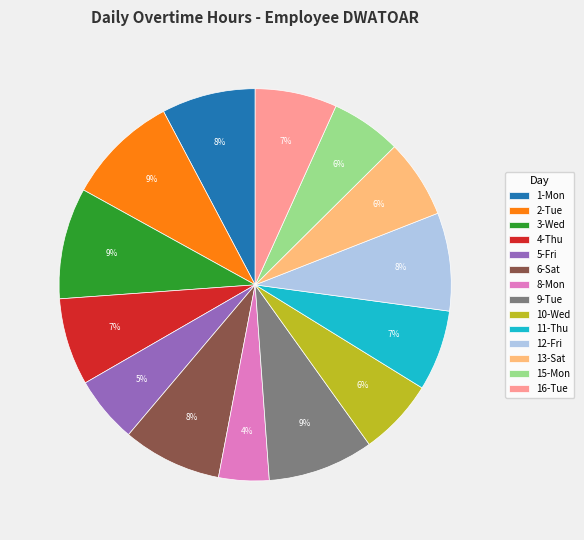

To the nearest percent, what is the difference between the largest and smallest slice percentages?

5%